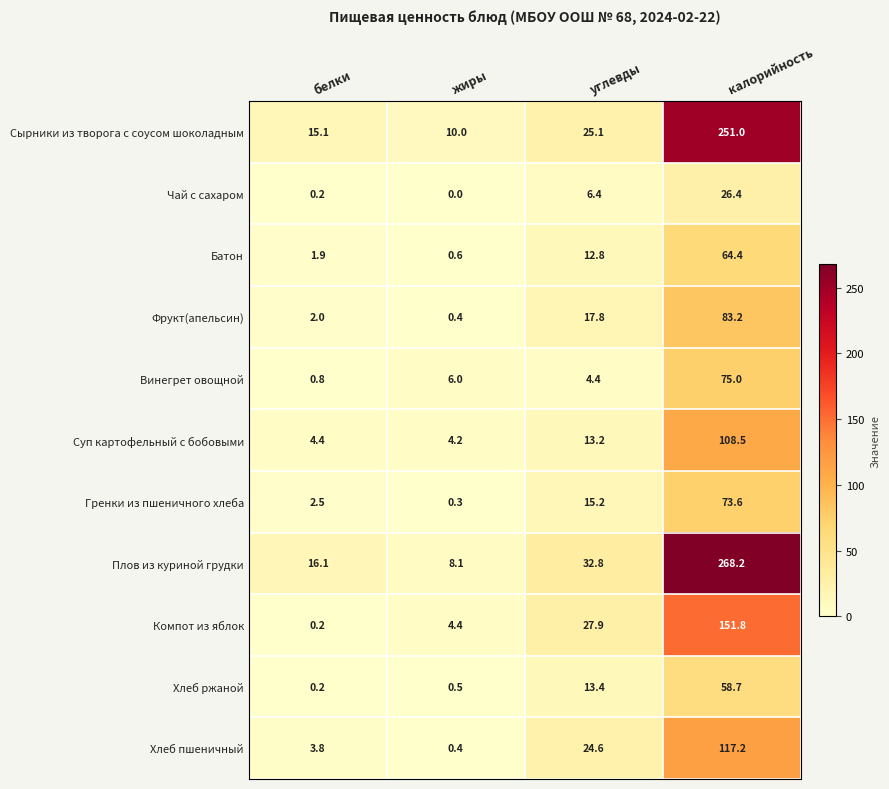

What is the spread (max minus min) of values at углевды?

28.4